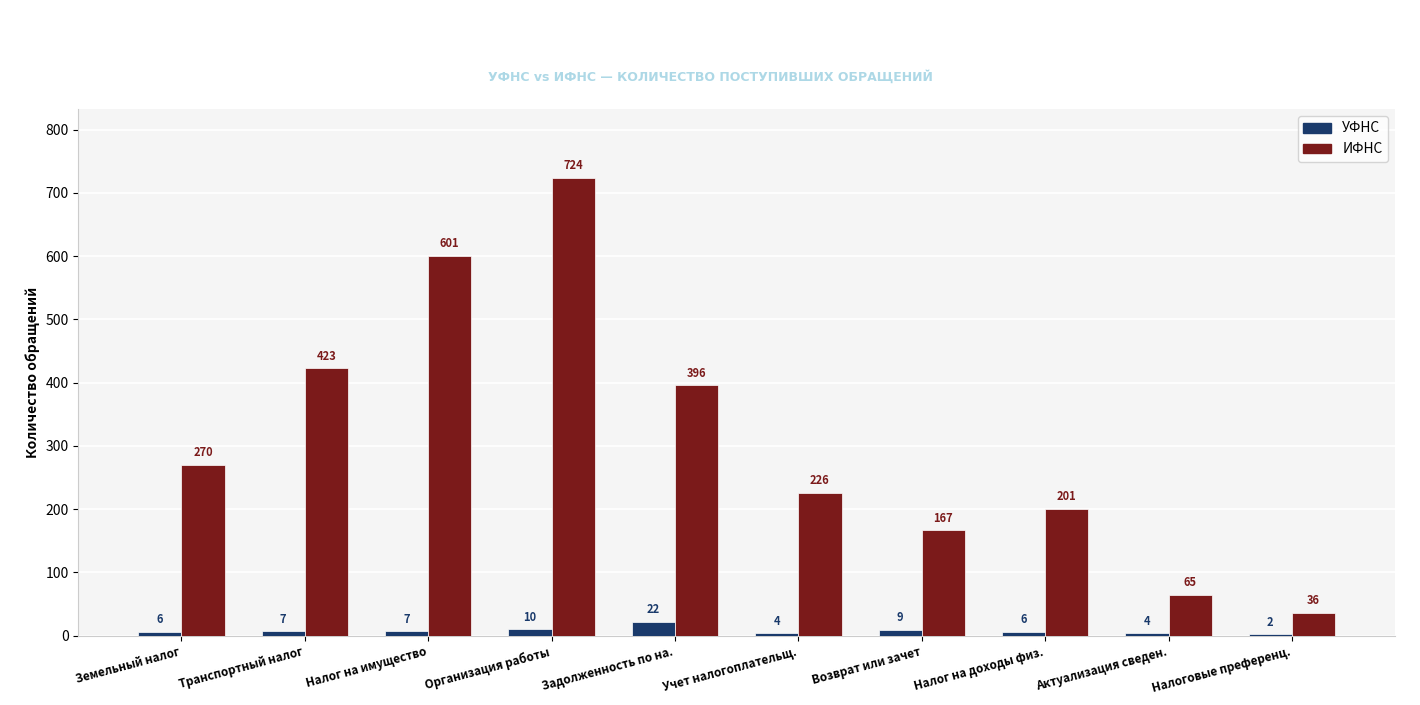

What is the spread (max minus min) of values at Задолженность по на.?

374